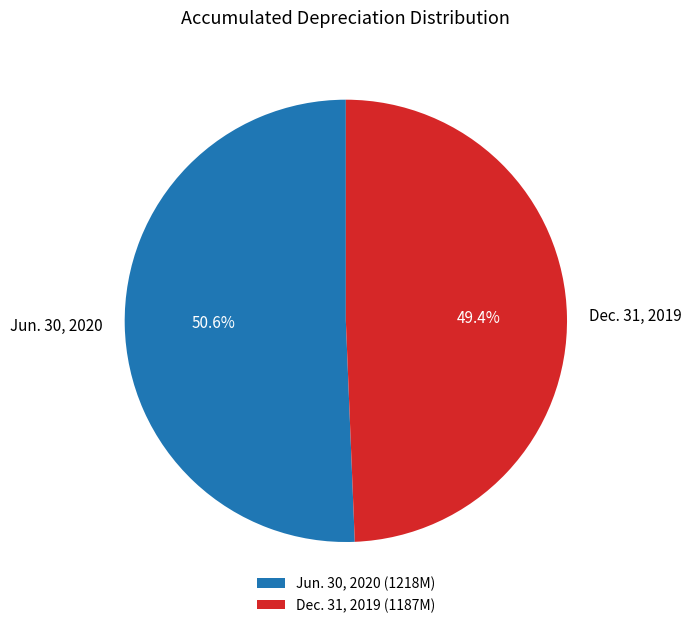

Is there a majority slice in this chart?

Yes